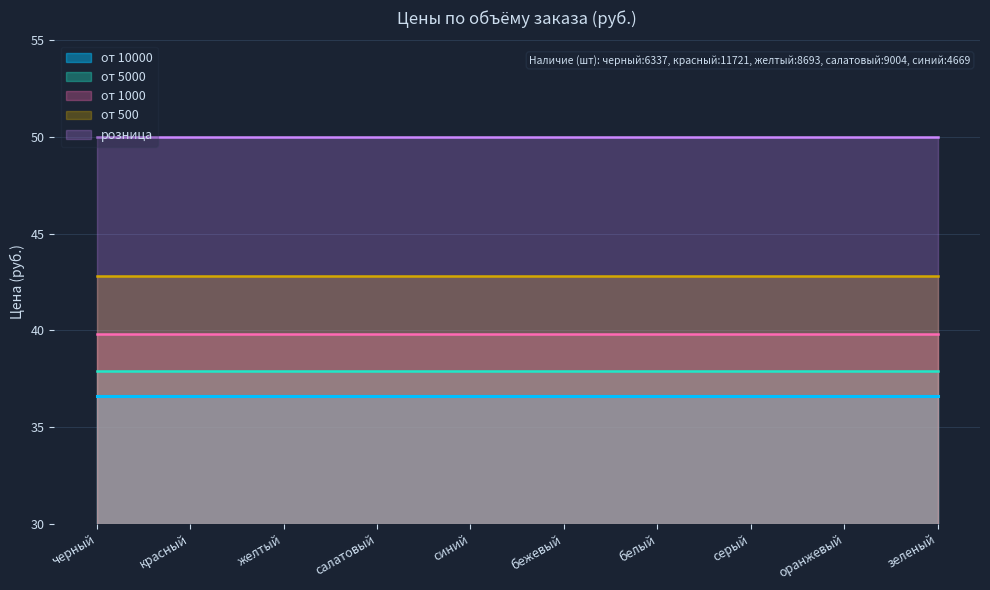

What are all the series names shown in the legend?

от 10000, от 5000, от 1000, от 500, розница